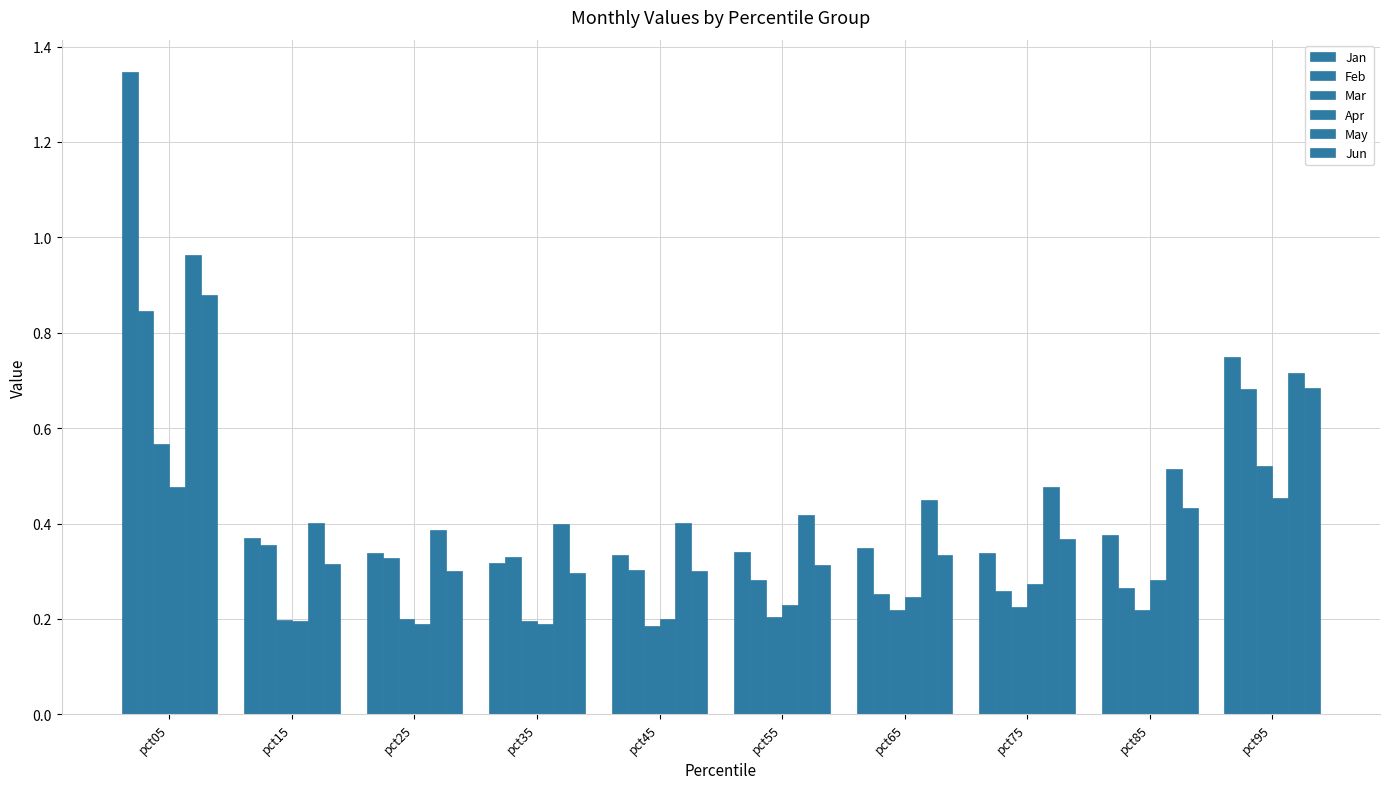

At how many categories does at least one series exceed 0?

10